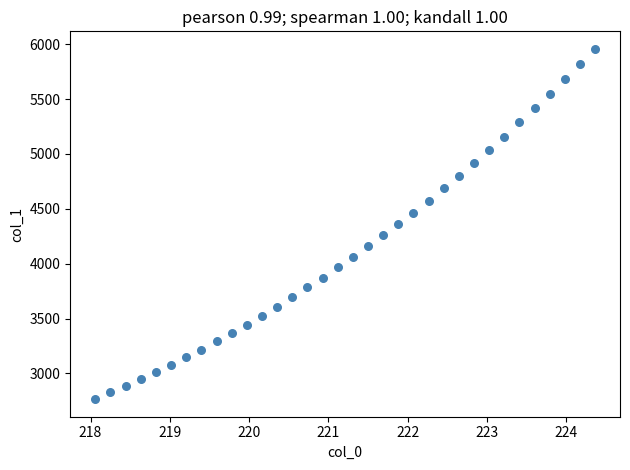

What is the range of X values (max minus min)?

6.3